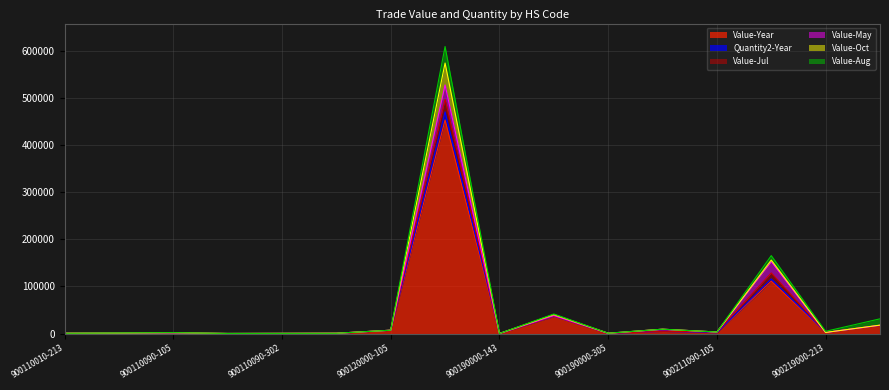

True or false: Value-Oct and Value-Jul cross at least once.

False